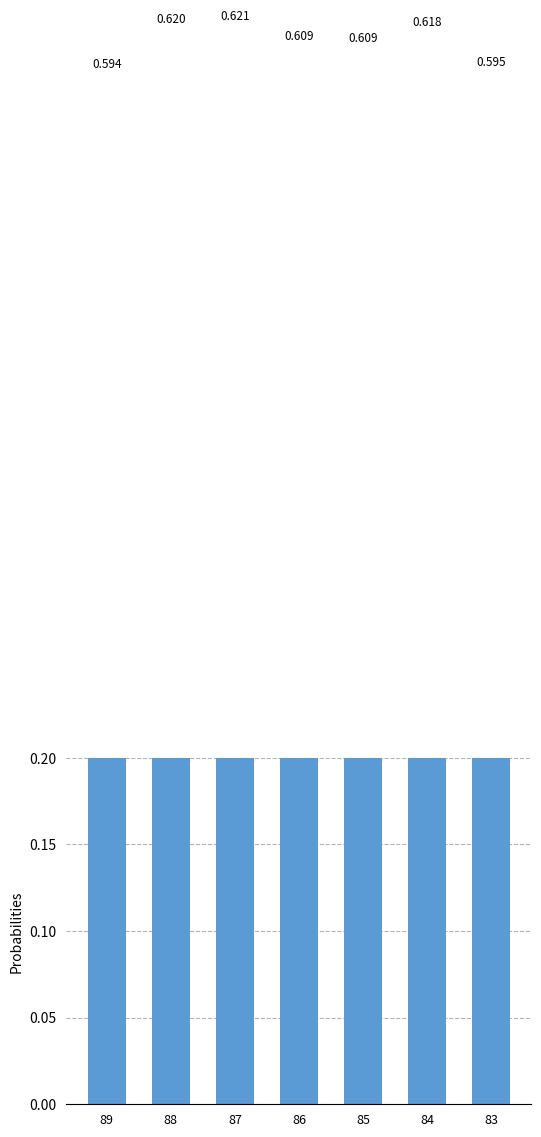

True or false: the data shows 0.6 at 83.

True